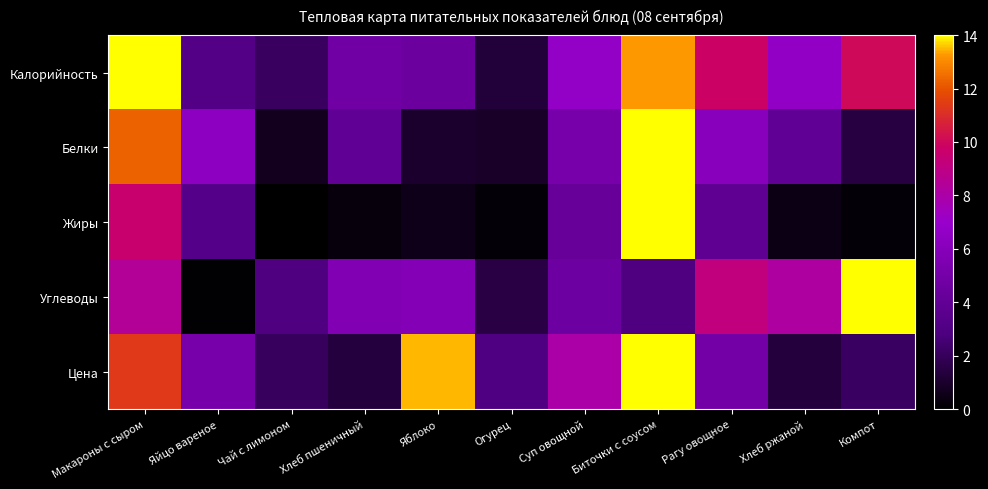

Which series has the widest spread of values?

Жиры